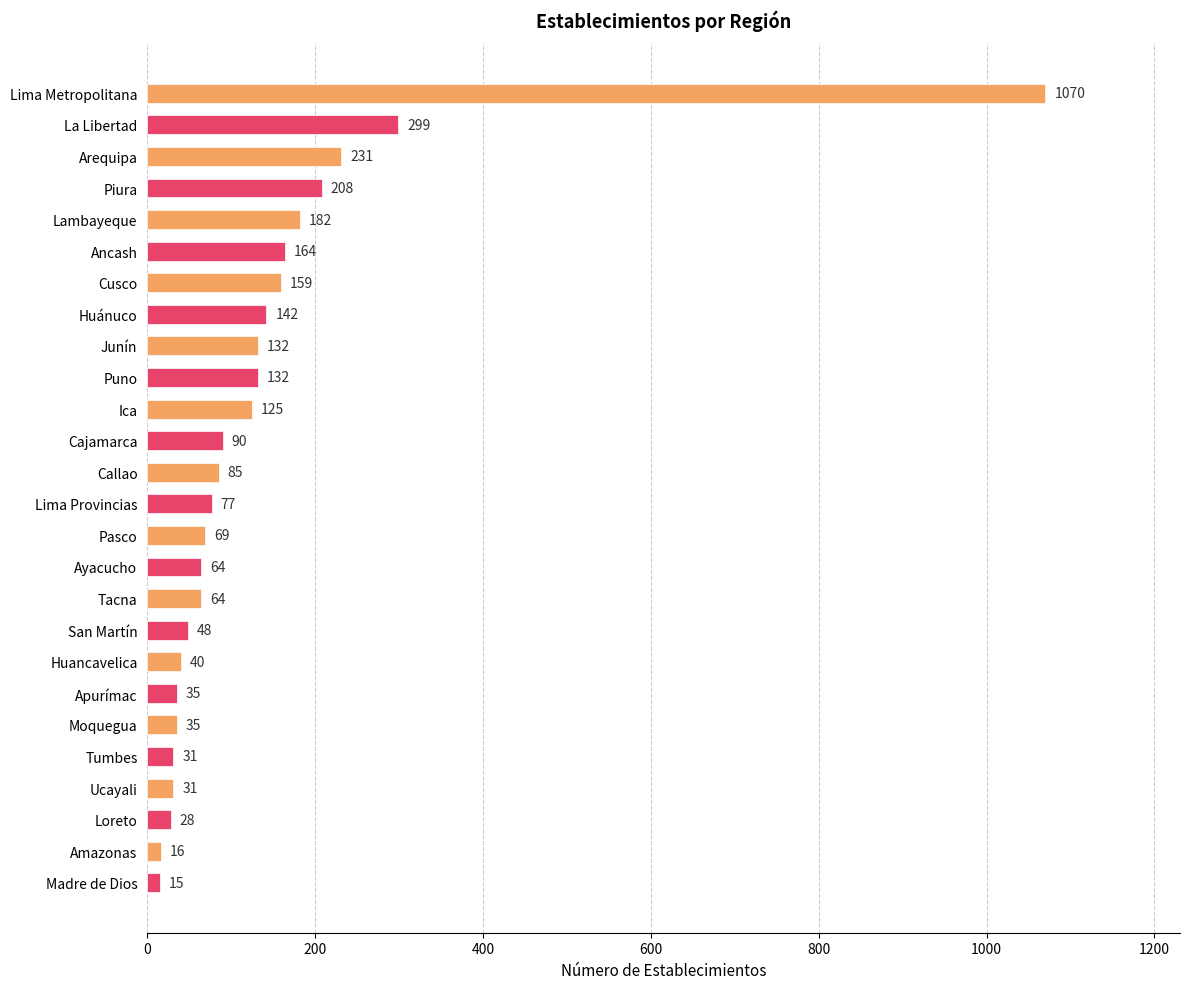

What is the difference between the second highest and minimum values?

284